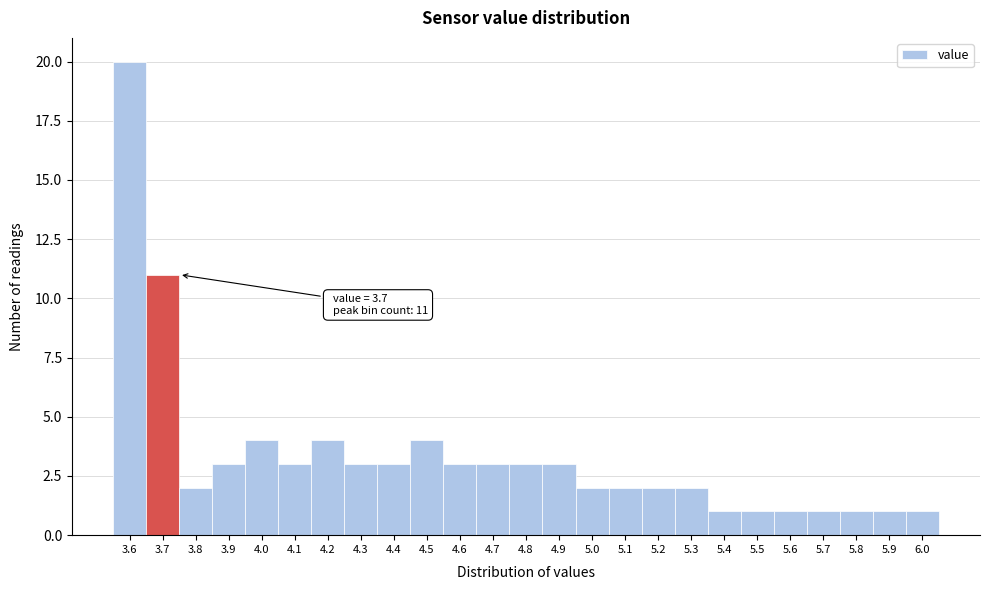

Which range on the x-axis has the tallest bar?

3.55 to 3.65